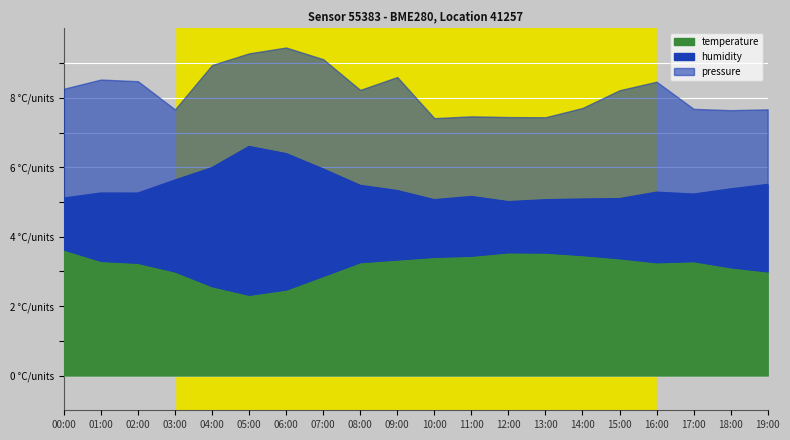

How many values in the temperature series are below 3?

4